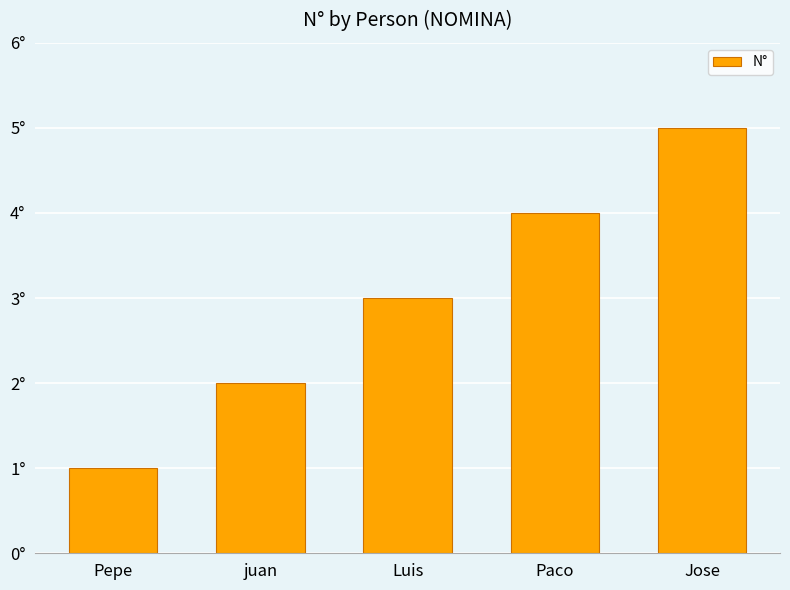

Count the number of data series in this chart.

1